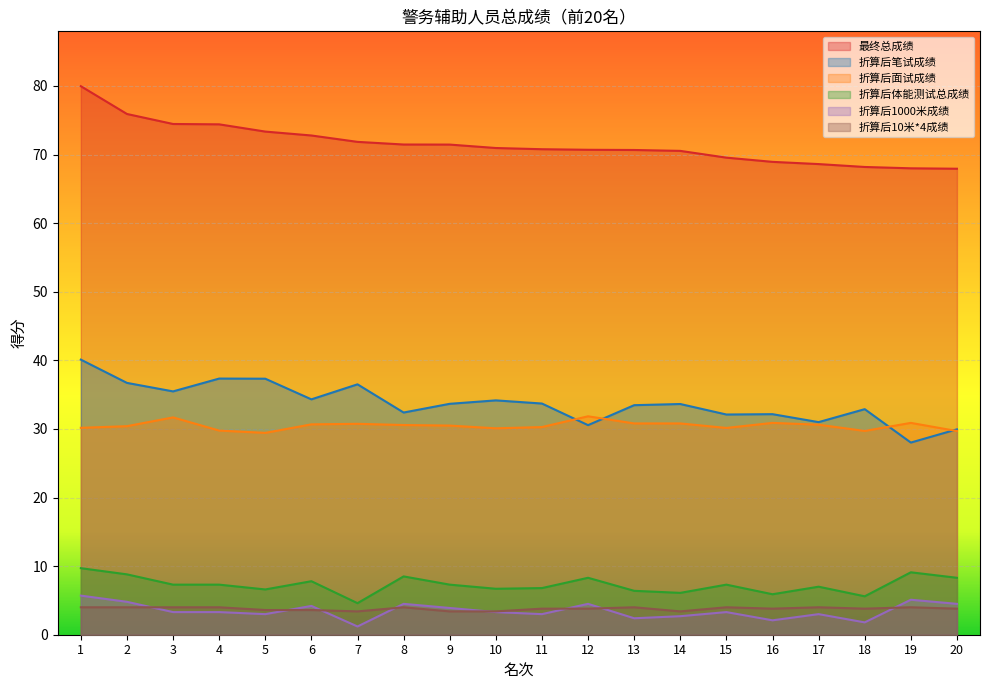

The 折算后10米*4成绩 series shows 1.8 at 17. True or false?

False